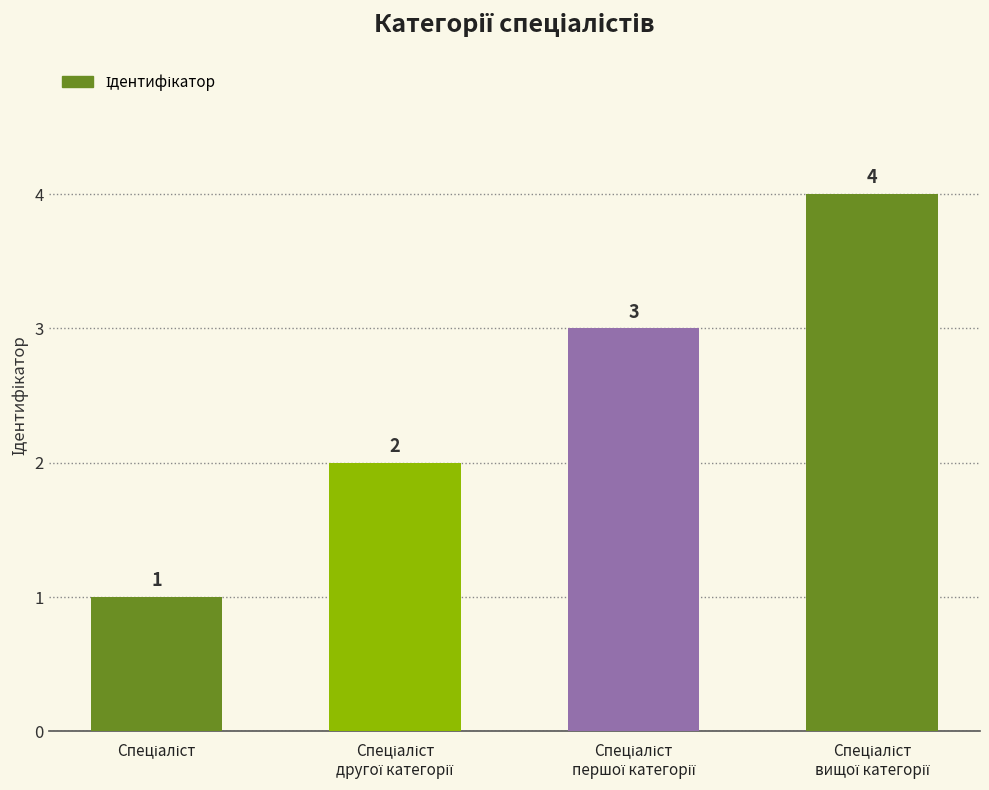

What is the sum of all values?

10